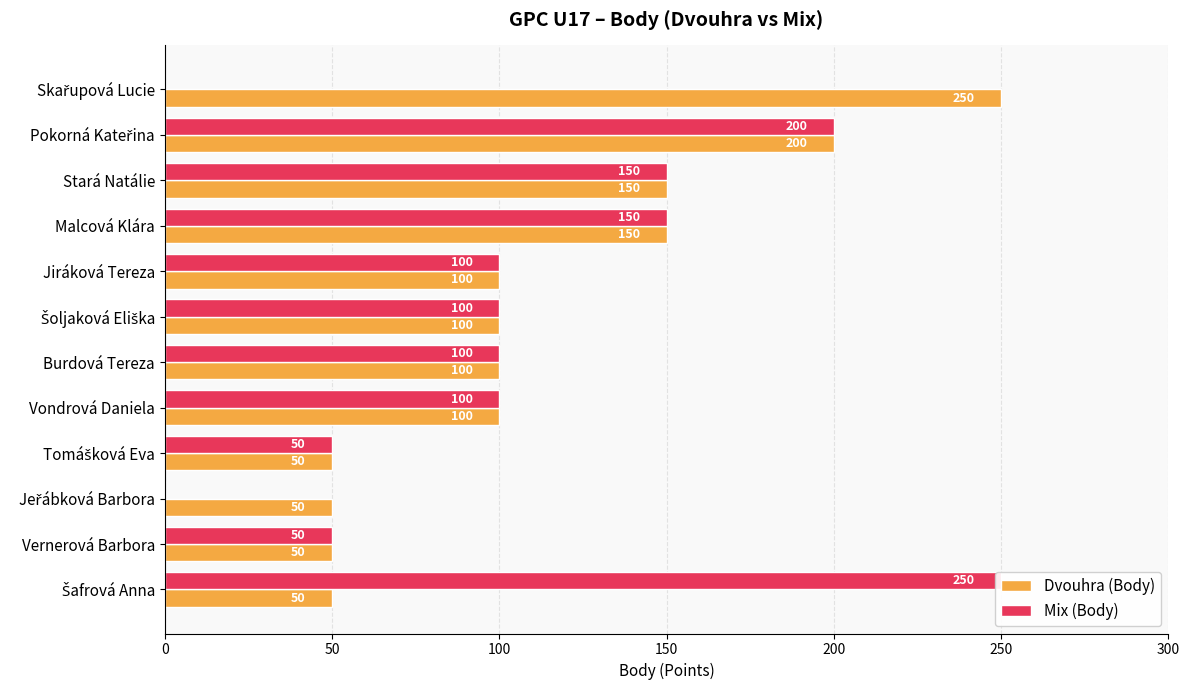

What position from the right is 8?

4